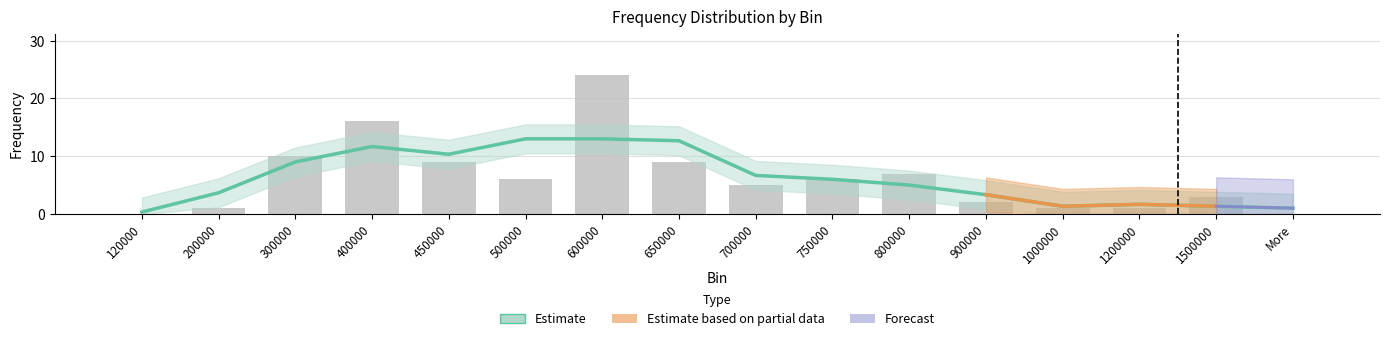

Reading left to right, transcribe all the data shown in this chart.

0	1	10	16	9	6	24	9	5	6	7	2	1	1	3	0